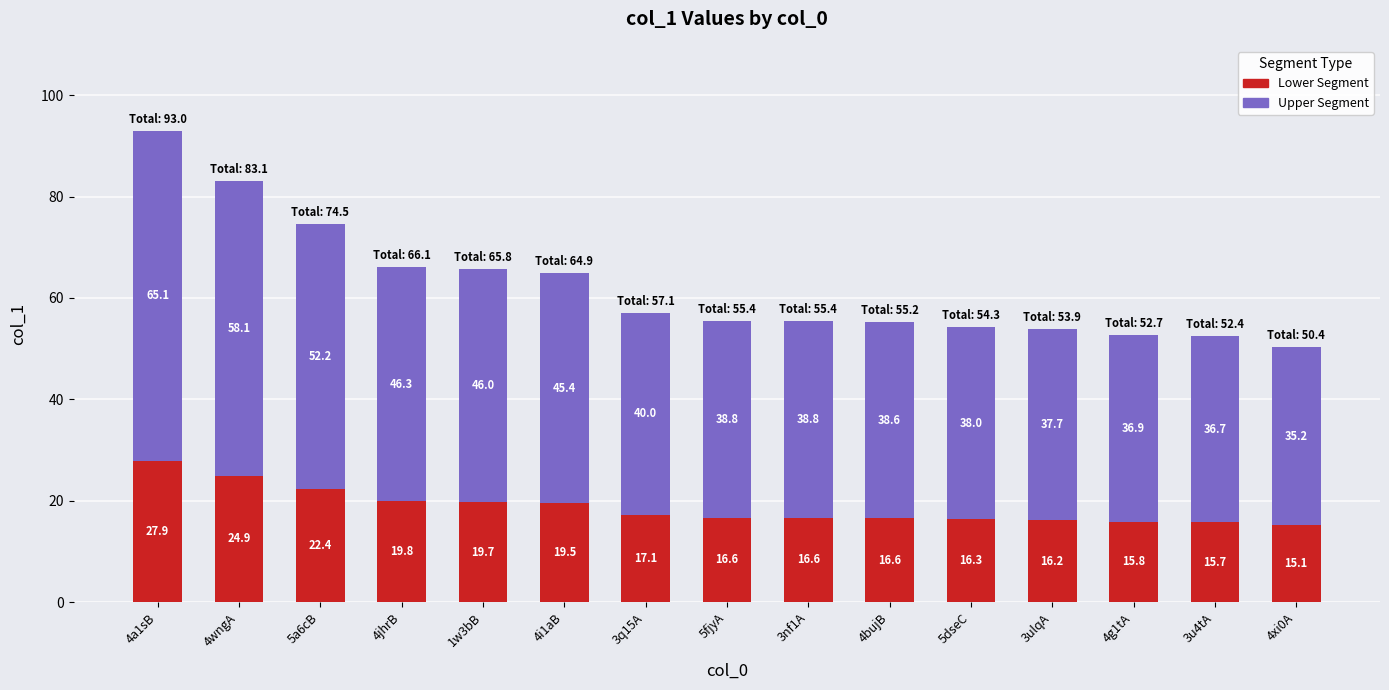

Does the chart contain stacked bars?

Yes